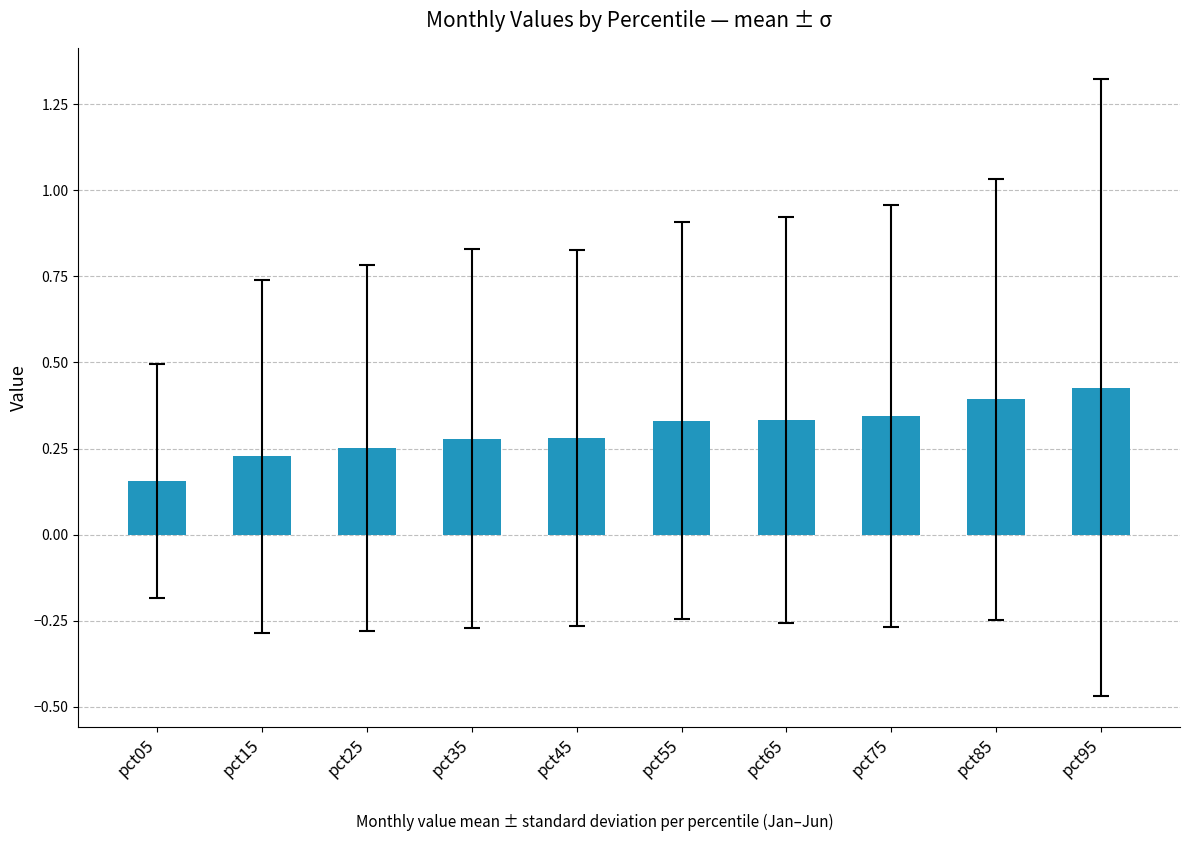

What is the sum of all values?

3.0